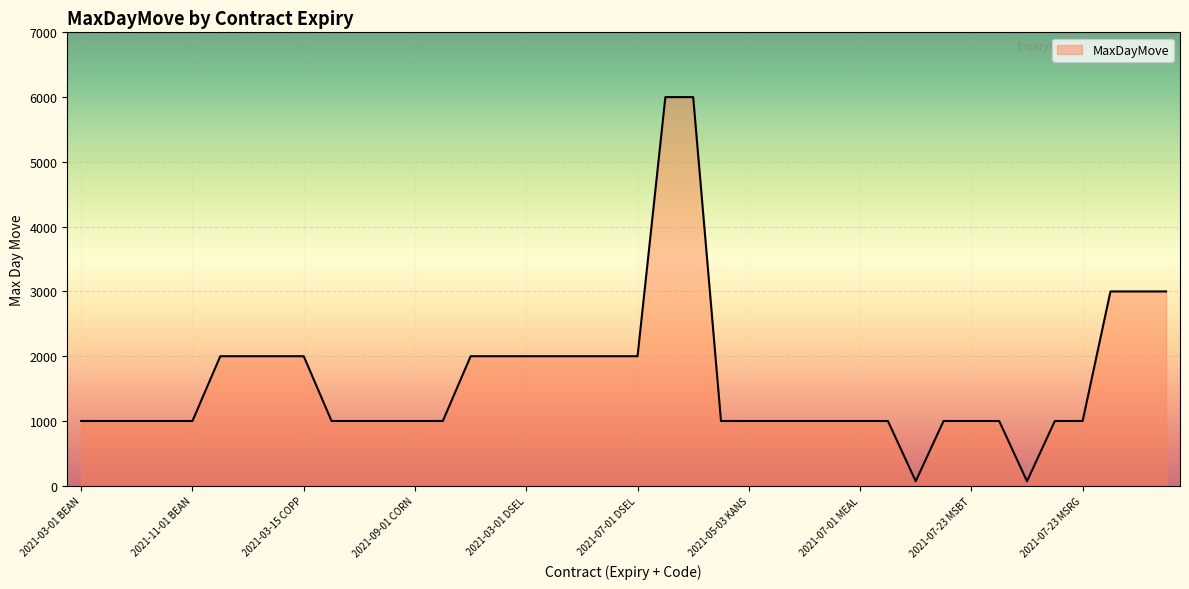

What is the difference between the maximum and minimum values?

5930